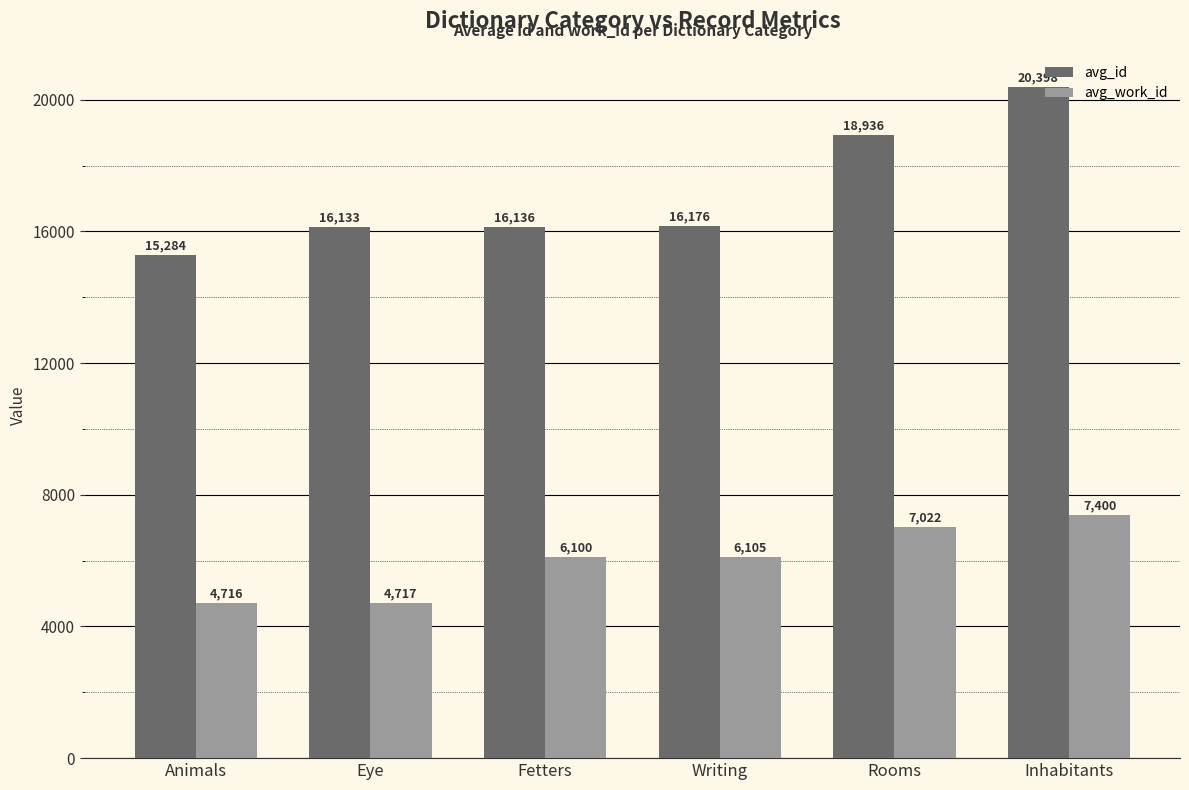

What is the smallest value displayed?

4716.0